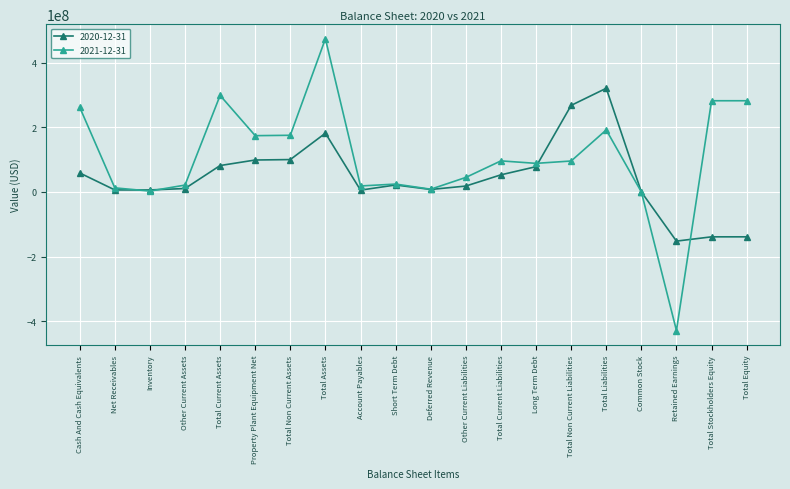

What is the label of the 15th point from the left?

Total Non Current Liabilities